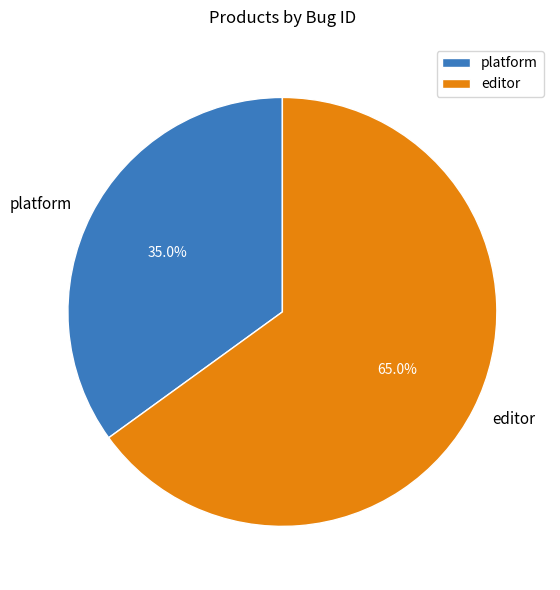

To the nearest percent, what is the difference between the largest and smallest slice percentages?

30%